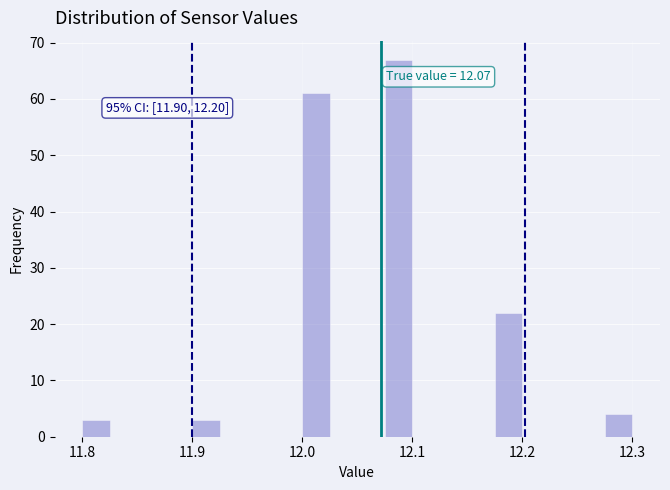

Around what value on the x-axis is the tallest bar? Give the approximate position of its centre, as read against the axis.

12.09